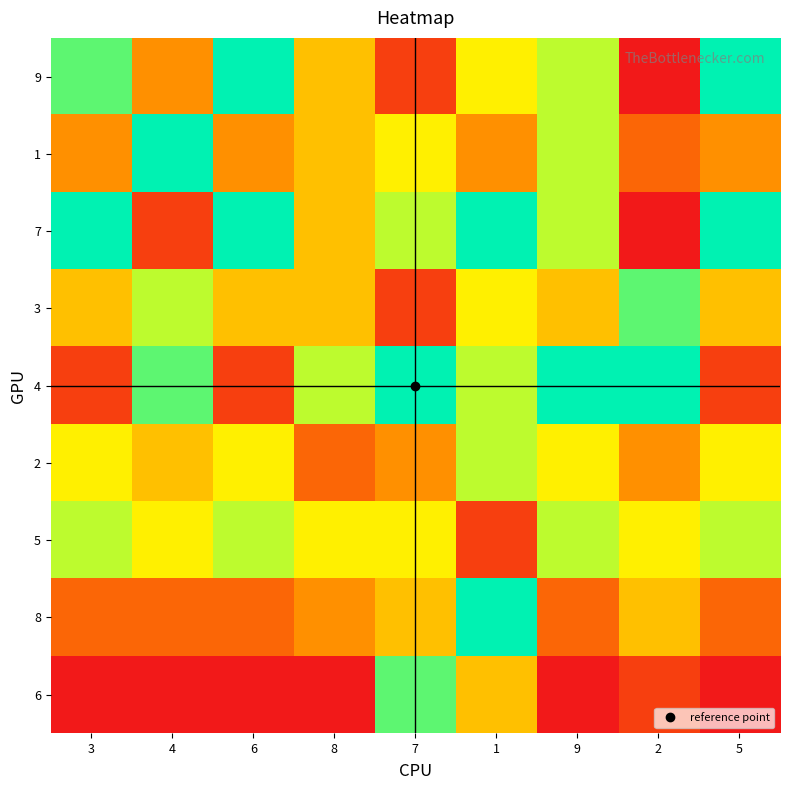

What is the spread (max minus min) of values at 9?

8